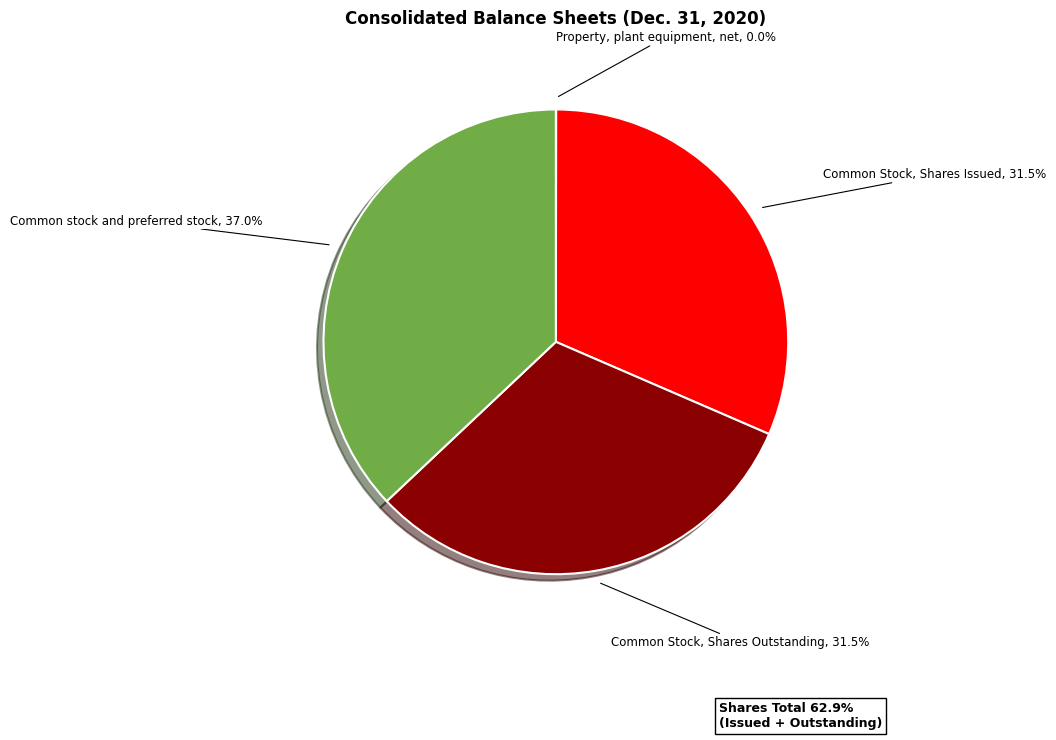

What is the total percentage of Common stock and preferred stock and Common Stock, Shares Outstanding?

68.5%